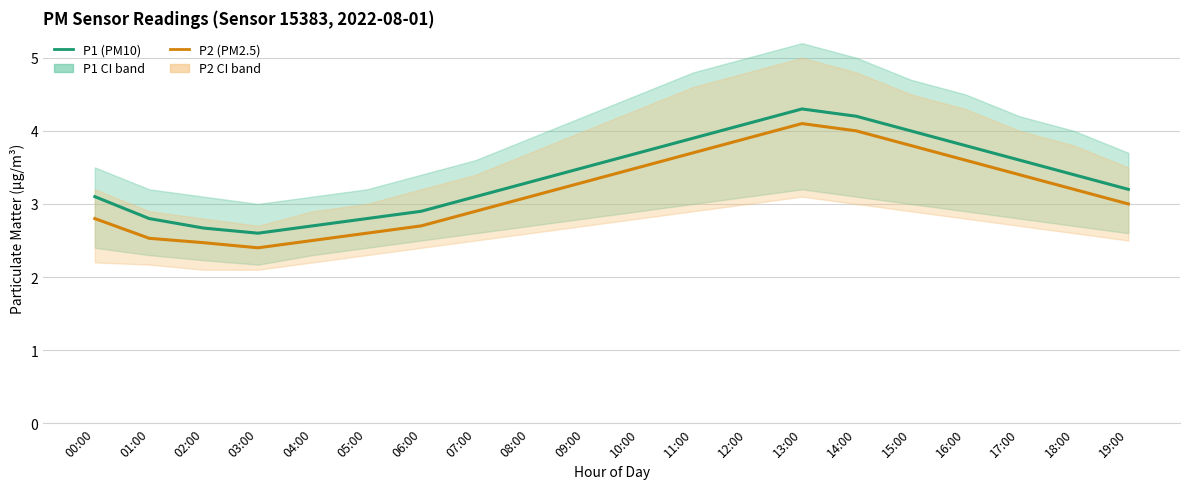

At how many categories does at least one series exceed 3?

14